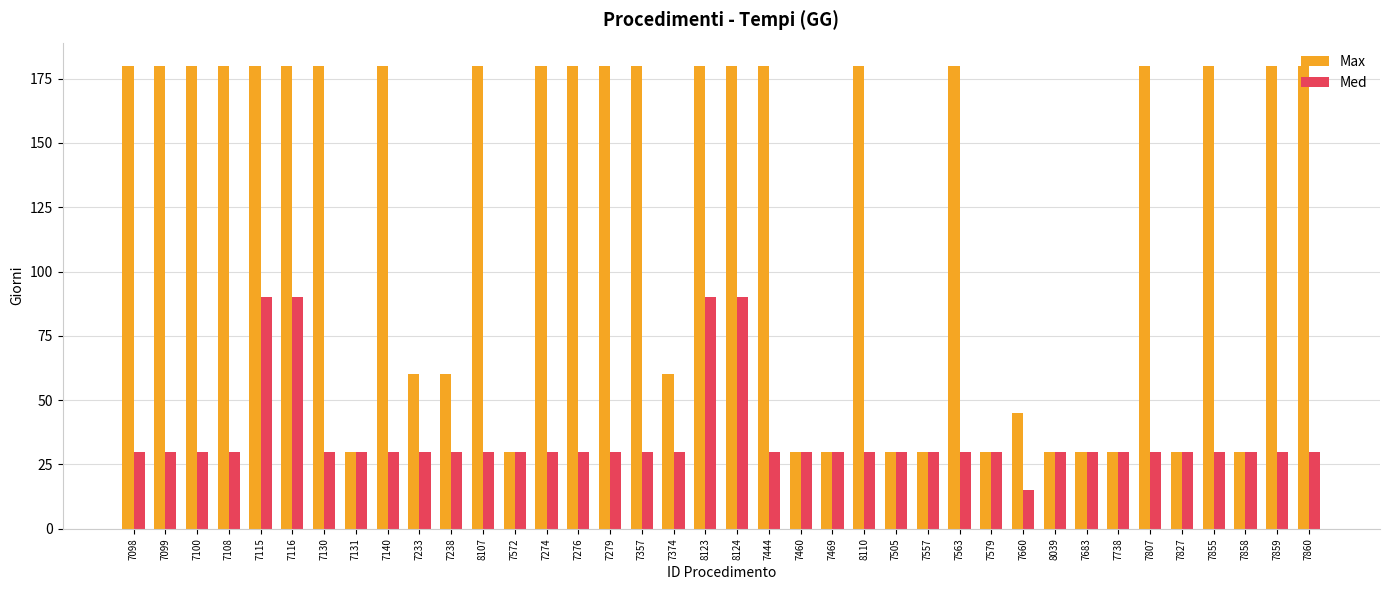

True or false: Med has a value of 20 at 7099.

False